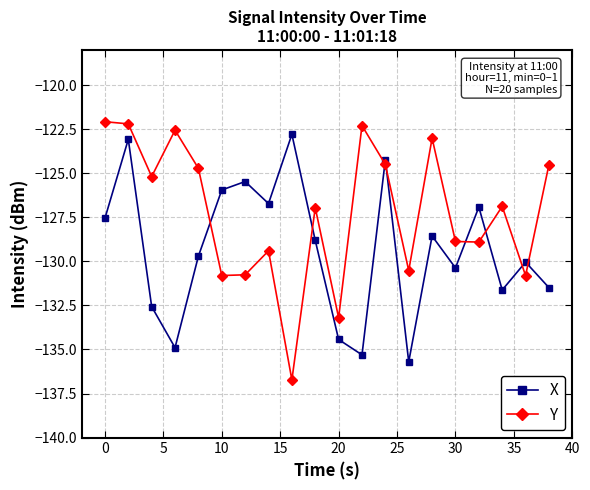

Rank the series by their average value, from lowest to highest.

X, Y